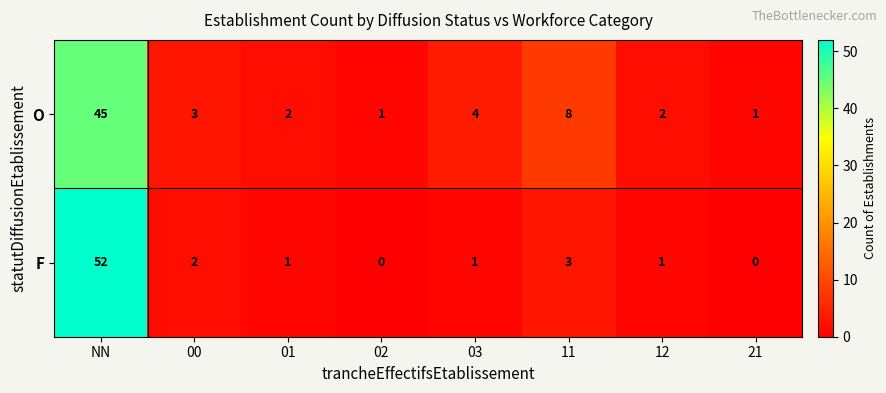

The value of F at 01 is 1. True or false?

True